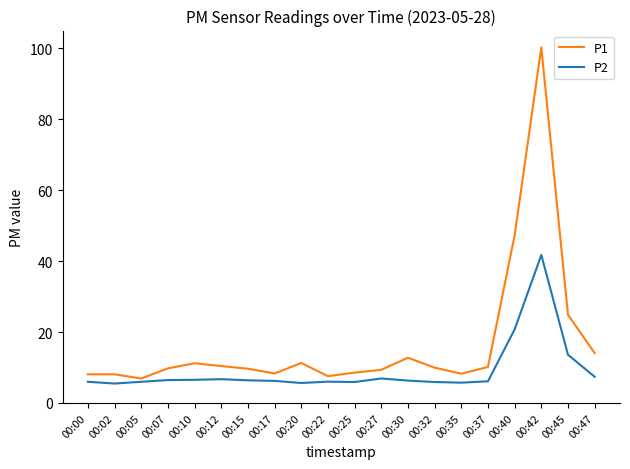

At which category is the sum across all series the highest?

00:42